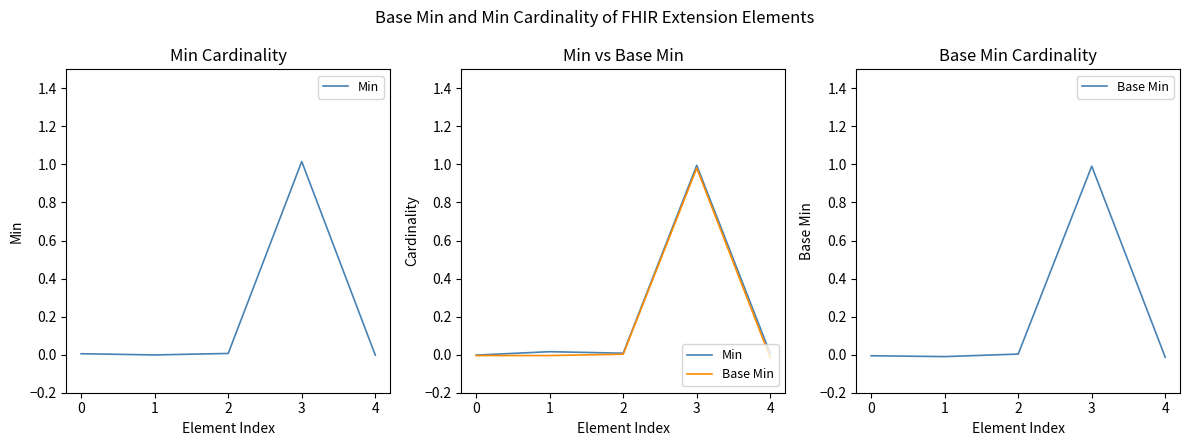

Does the chart display data point markers on the line(s)?

No